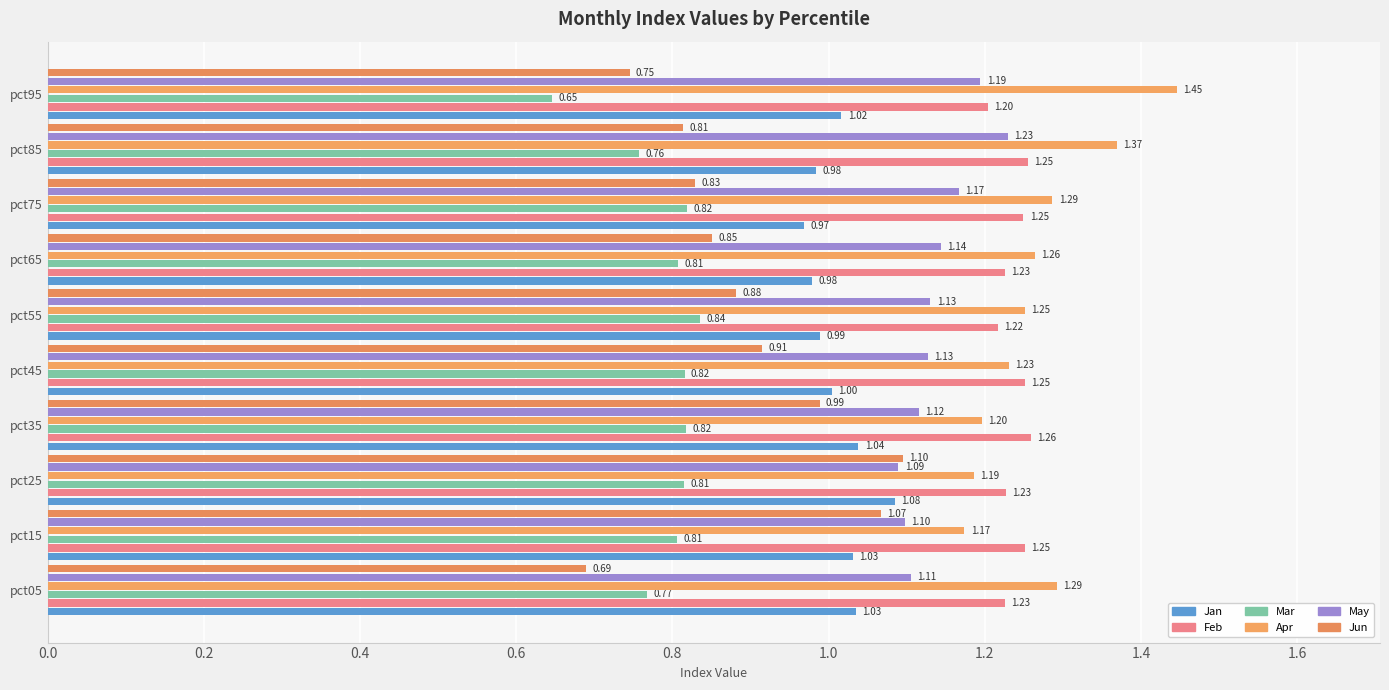

Which series has the widest spread of values?

Jun